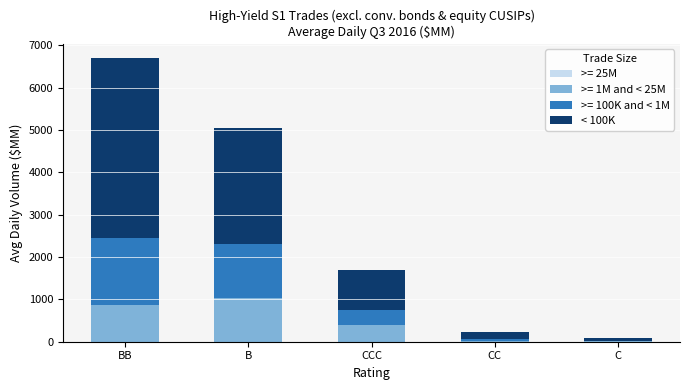

At which category is the sum across all series the highest?

BB